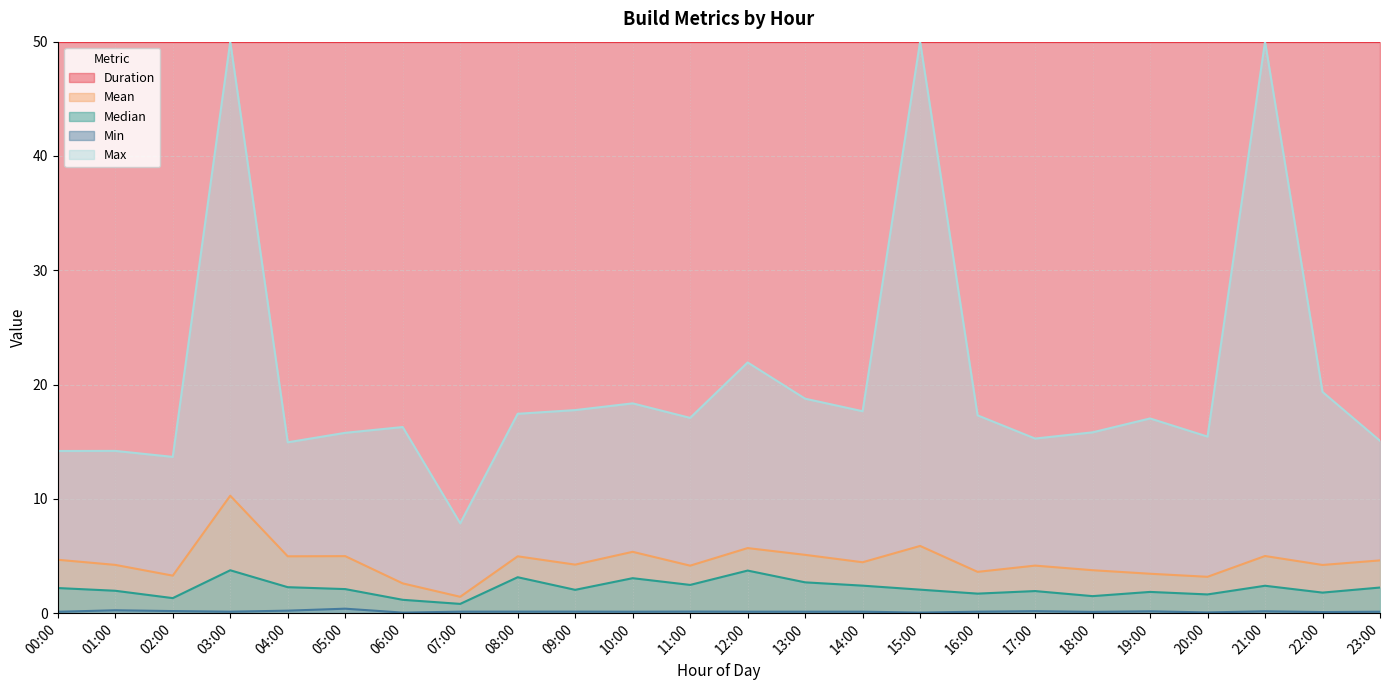

The value of median at 14:00 is 2.4. True or false?

True